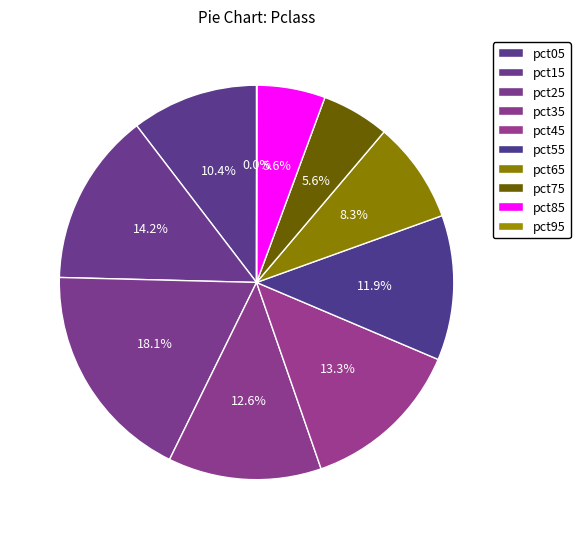

What is the smallest slice in the pie chart?

pct95